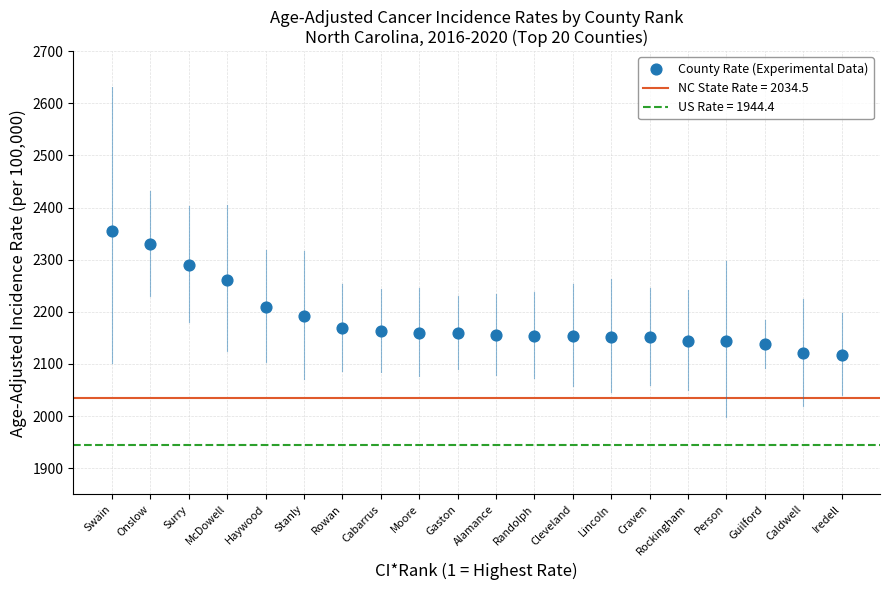

What is the range of X values (max minus min)?

19.0